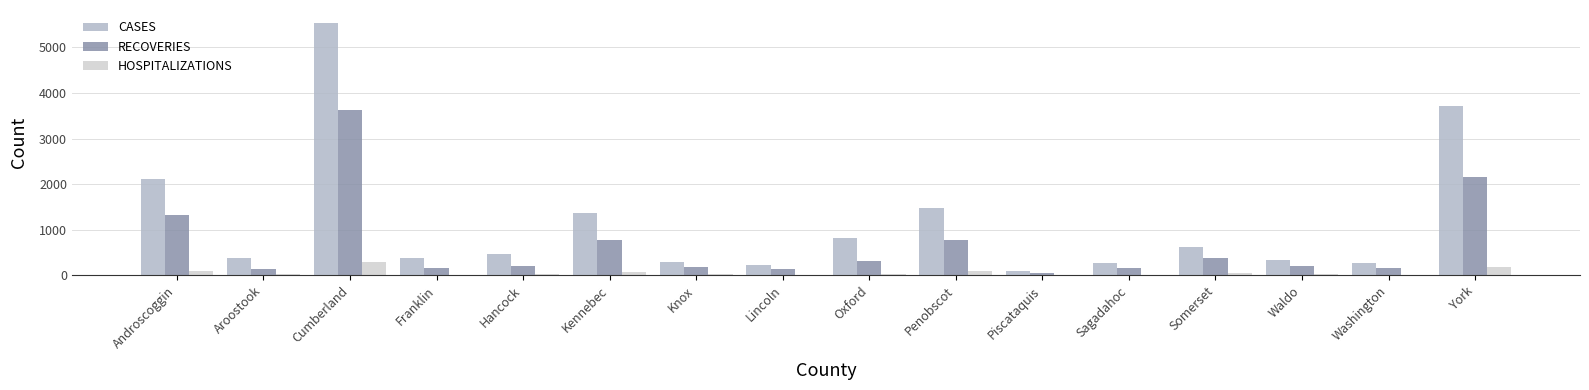

What are all the series names shown in the legend?

CASES, RECOVERIES, HOSPITALIZATIONS